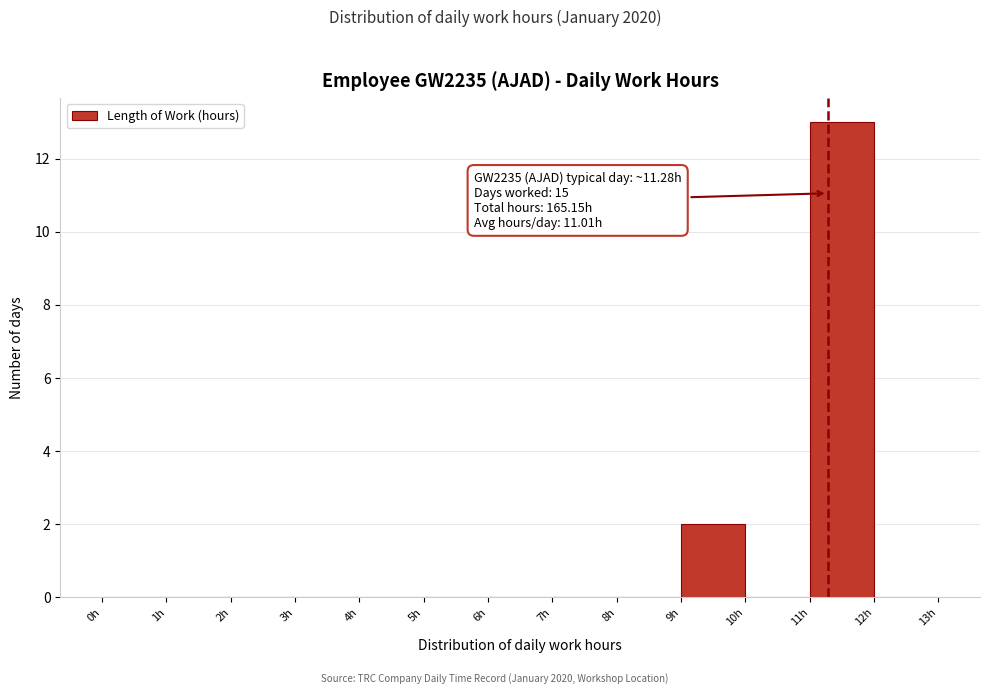

Which range on the x-axis has the tallest bar?

11 to 12